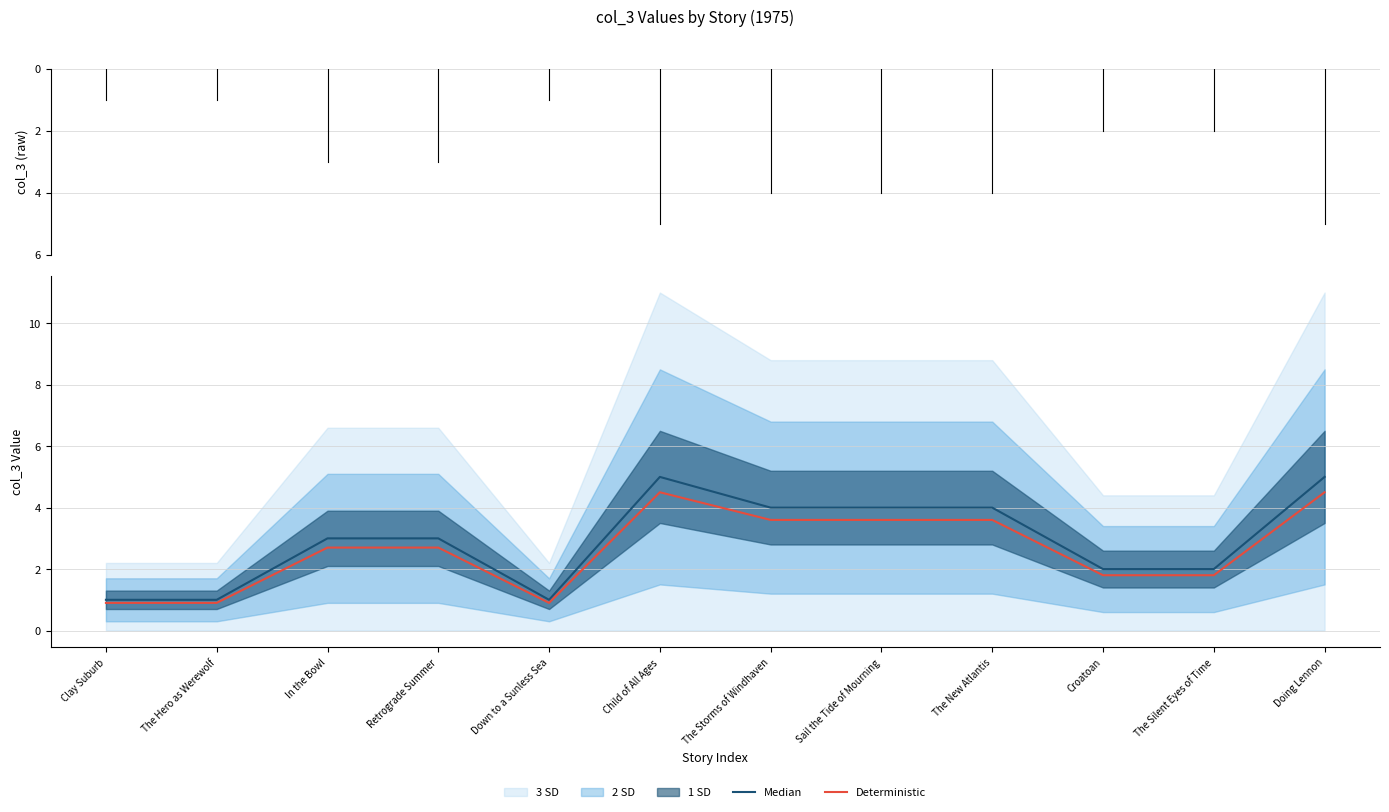

How many data points in Deterministic are less than 2?

5